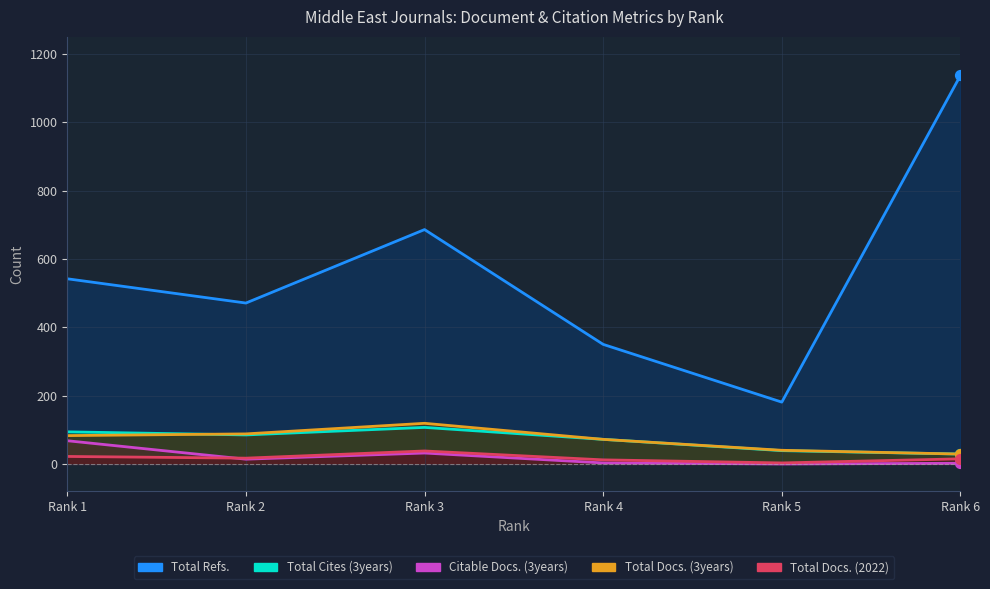

What are all the series names shown in the legend?

Total Docs. (3years), Total Refs., Total Cites (3years), Total Docs. (2022), Citable Docs. (3years)